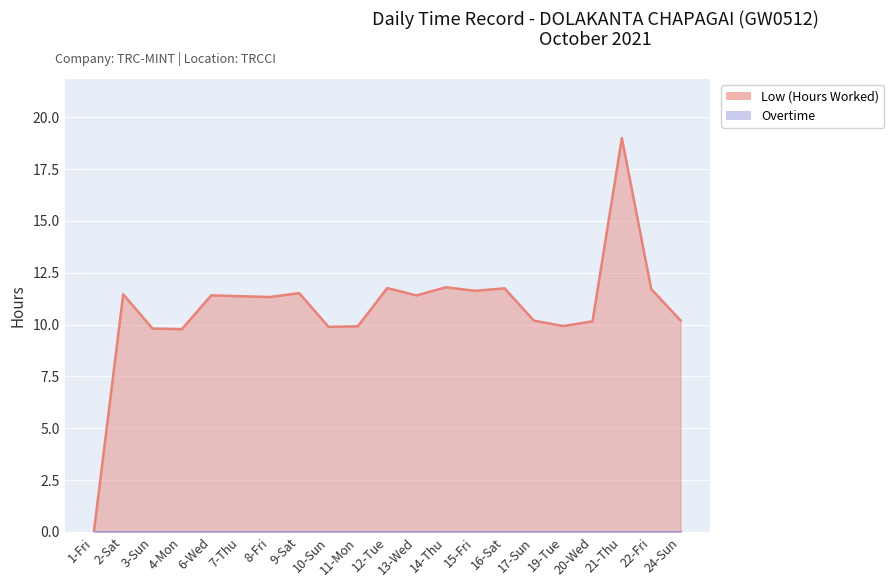

What is the sum of the values at 8-Fri and 7-Thu?

22.7